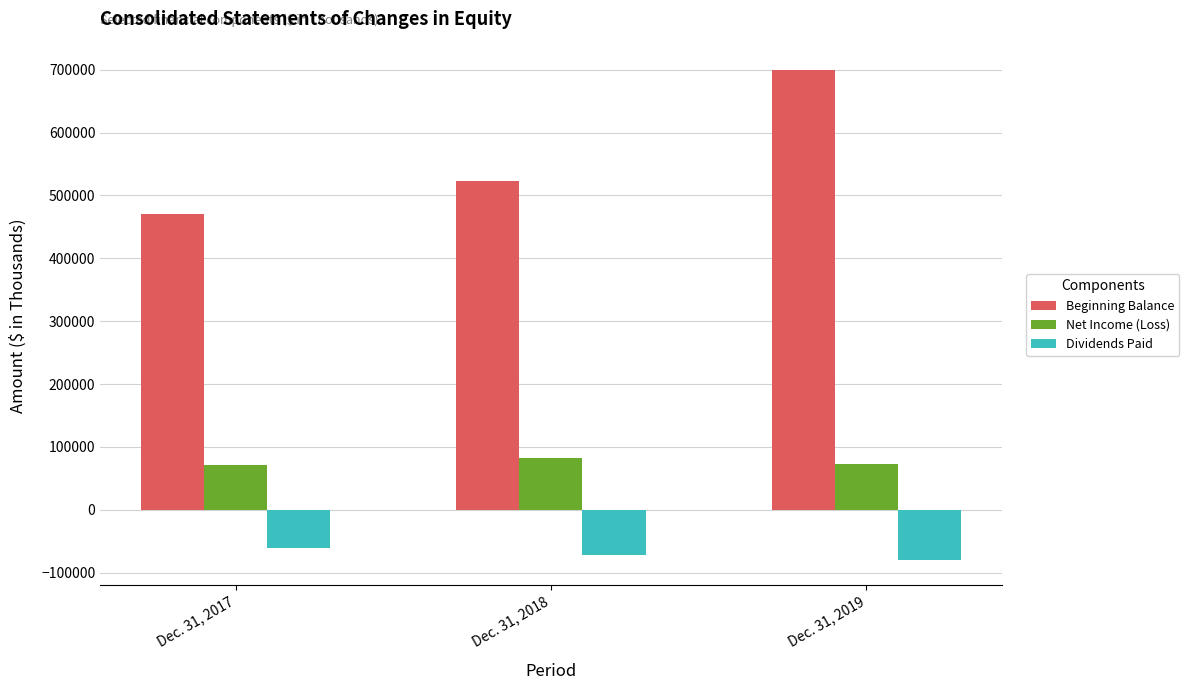

How many Dividends Paid values are between -80588 and -61479?

3